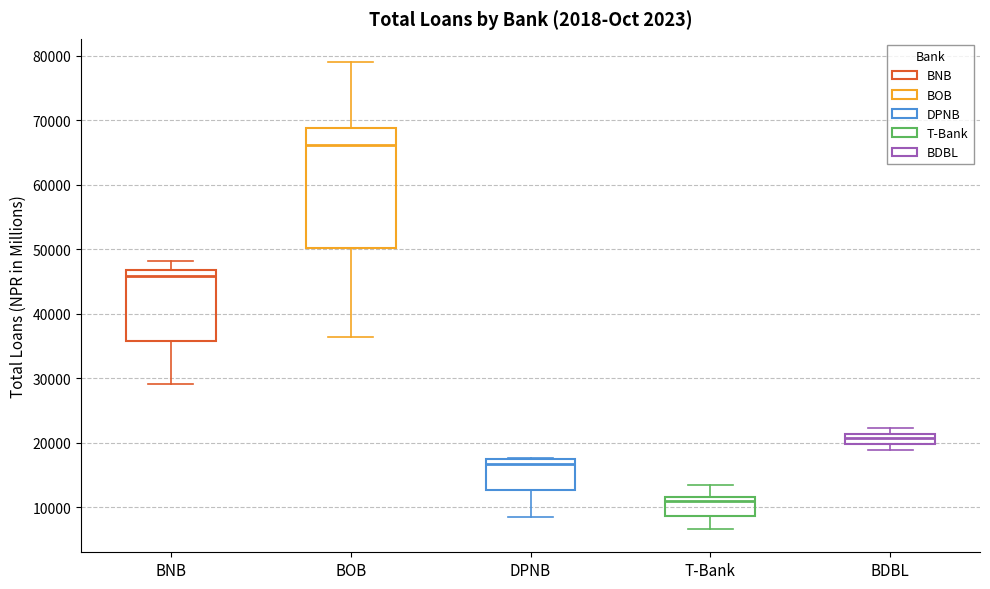

Which box's median line is the lowest?

T-Bank